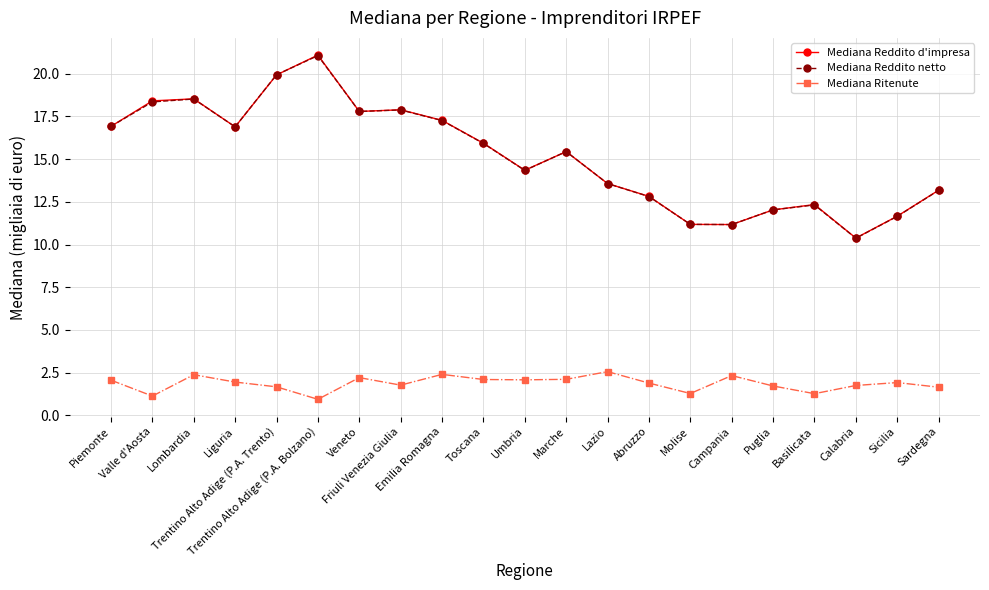

What are all the series names shown in the legend?

Mediana Reddito d'impresa, Mediana Reddito netto, Mediana Ritenute